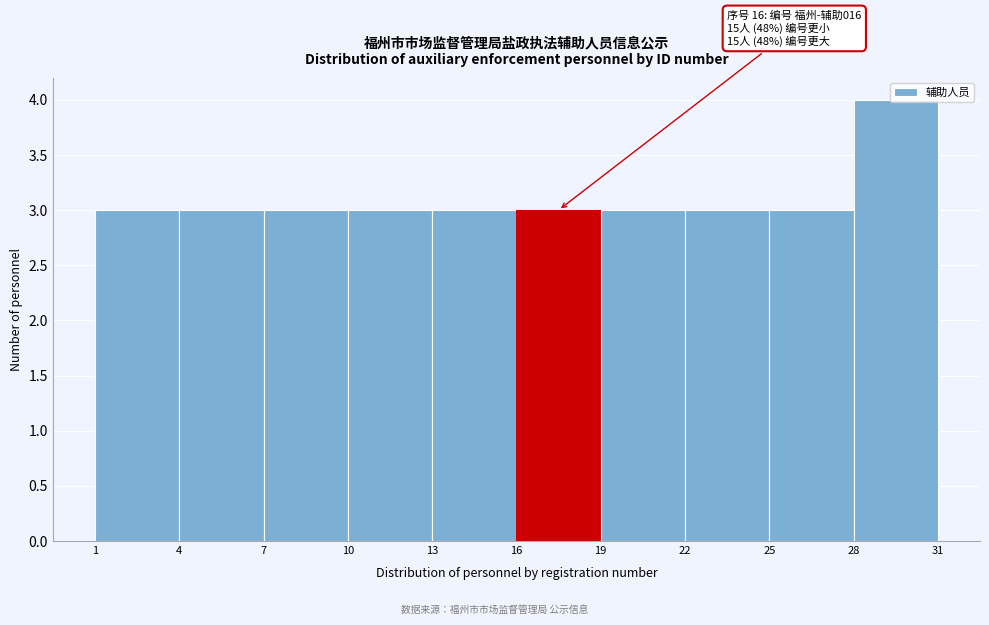

Which range on the x-axis has the tallest bar?

28 to 31